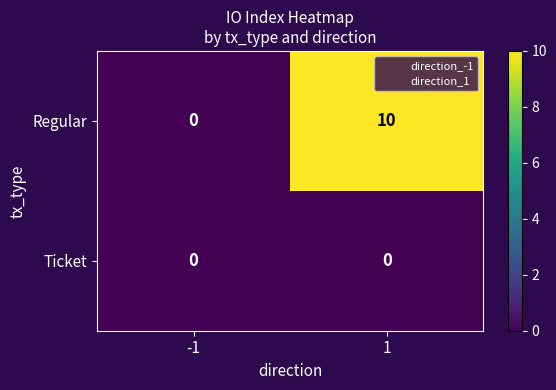

What is the total value across all series at 1?

10